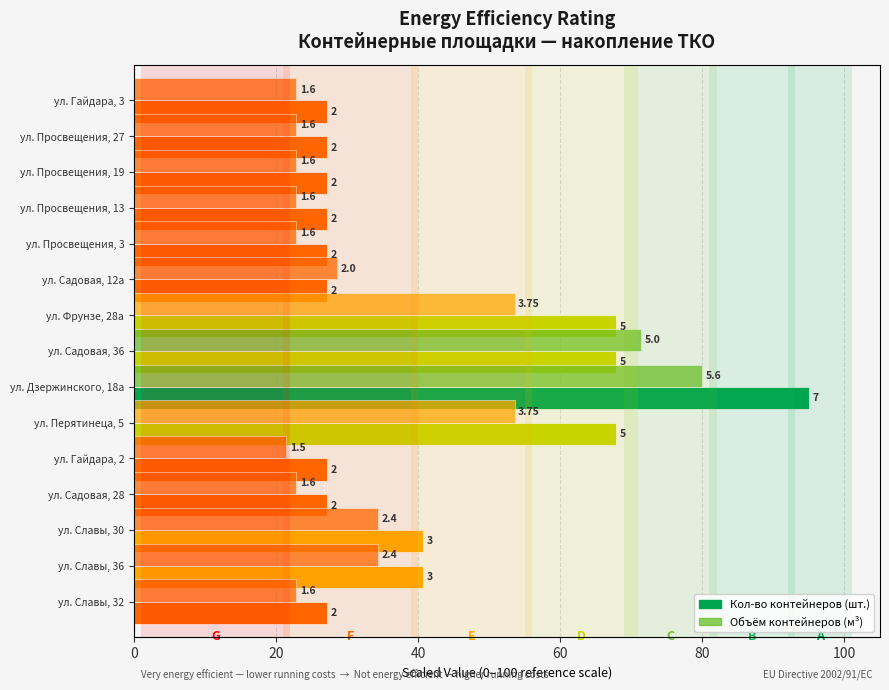

Which series changed the most between ул. Дзержинского, 18а and ул. Гайдара, 2?

Кол-во контейнеров (scaled)